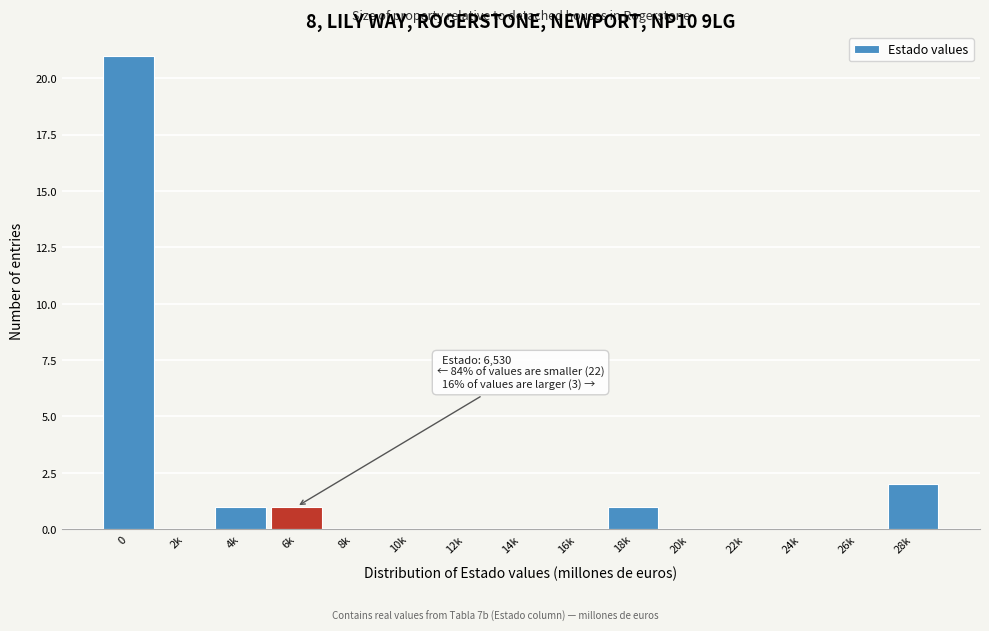

Reading right to left, list all the values displayed in this chart.

28k=2	26k=0	24k=0	22k=0	20k=0	18k=1	16k=0	14k=0	12k=0	10k=0	8k=0	6k=1	4k=1	2k=0	0=21